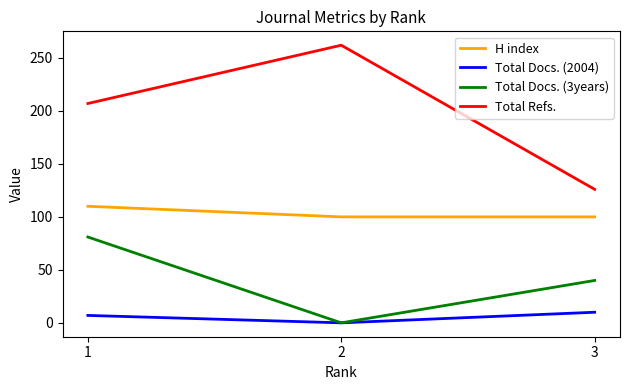

Reading right to left, what are all the values shown in this chart?

H index: 100	100	110
Total Docs. (2004): 10	0	7
Total Docs. (3years): 40	0	81
Total Refs.: 126	262	207